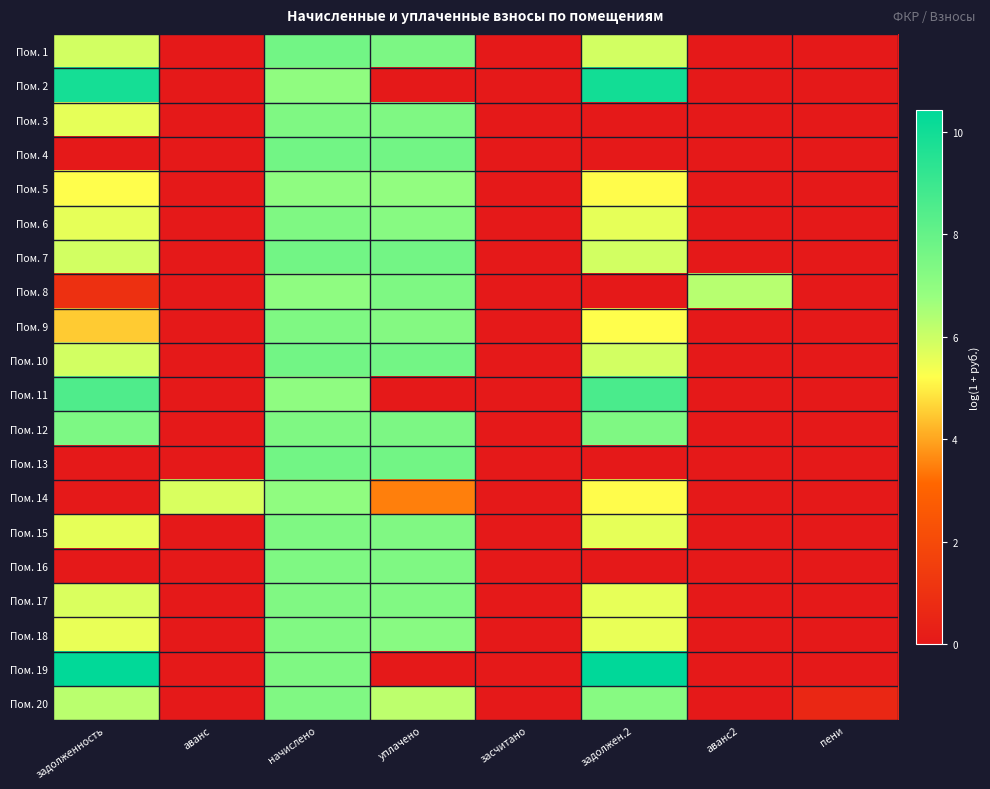

Count the number of data series in this chart.

20